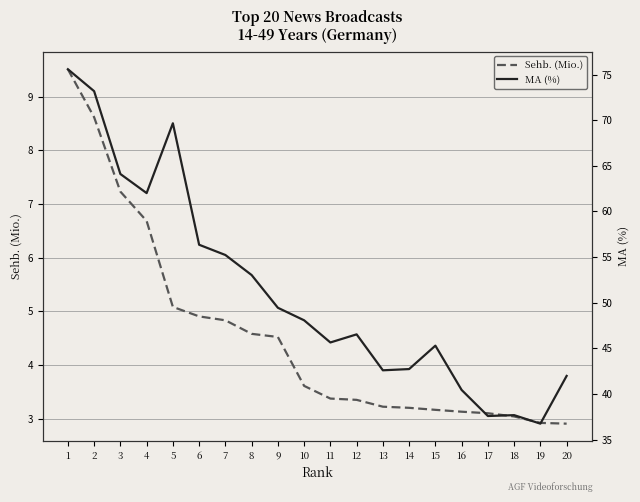

Is the value of MA (%) at 3 greater than the value of Sehb. (Mio.) at 11?

Yes